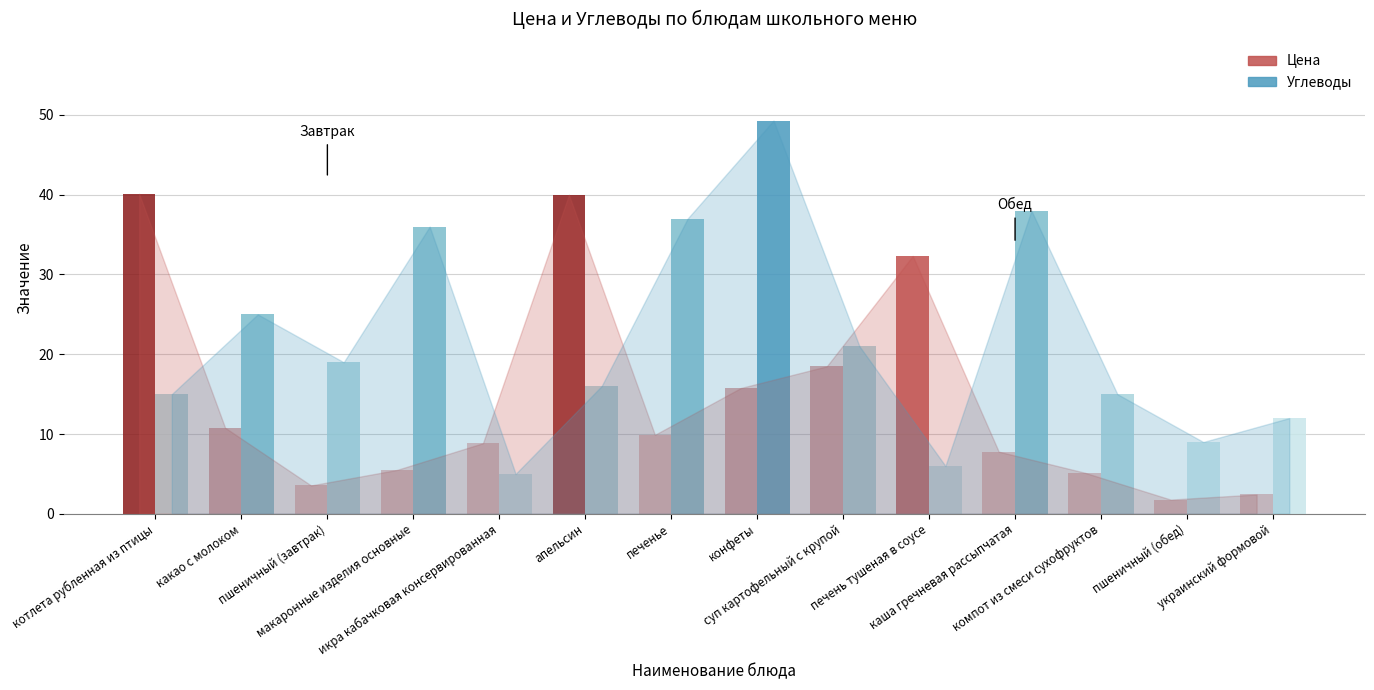

The value of Цена at компот из смеси сухофруктов is 5.2. True or false?

True